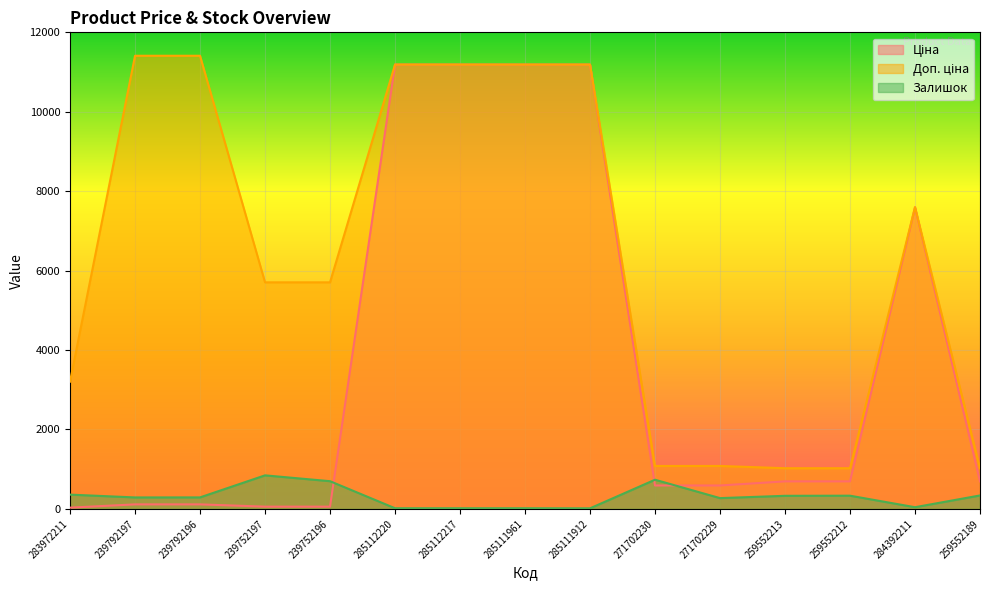

What is the spread (max minus min) of values at 239752197?

5647.9